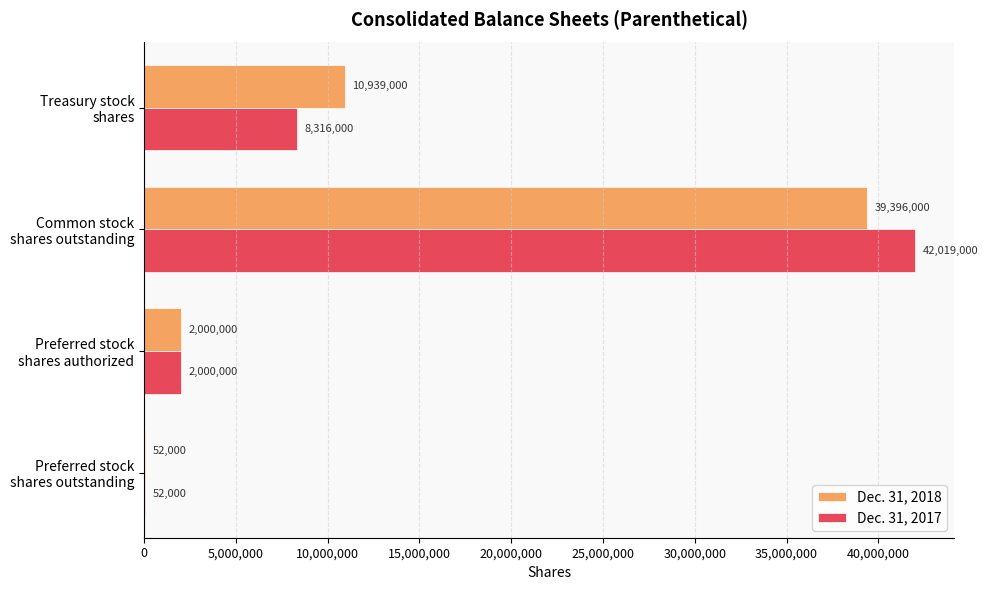

What is the sum of all Dec. 31, 2017 values?

52387000